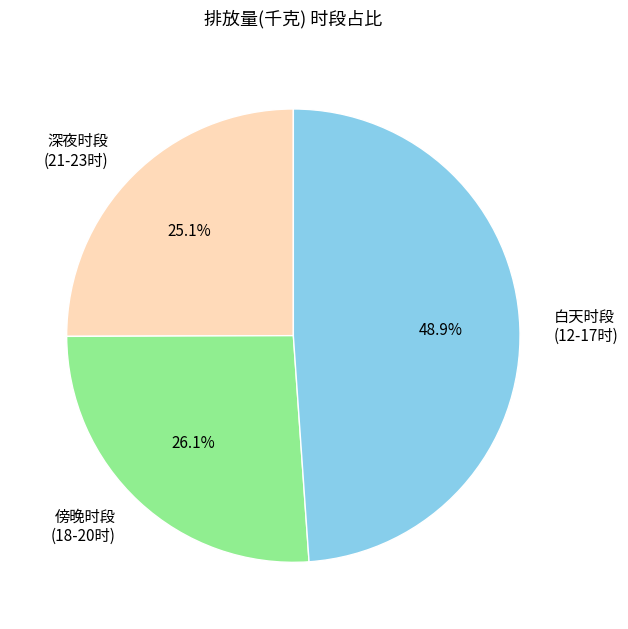

Does any single category account for the majority?

No